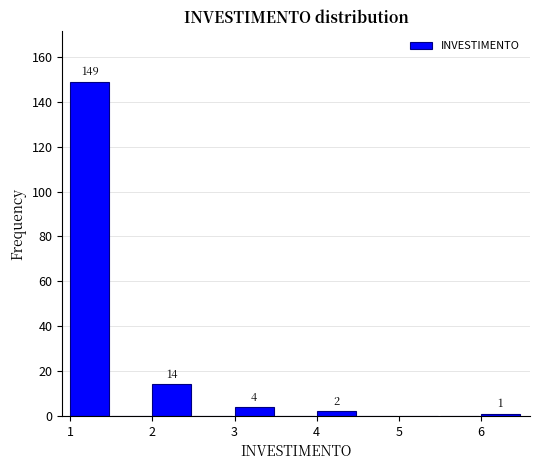

Over which range of the x-axis is the bar tallest?

1.0 to 1.5